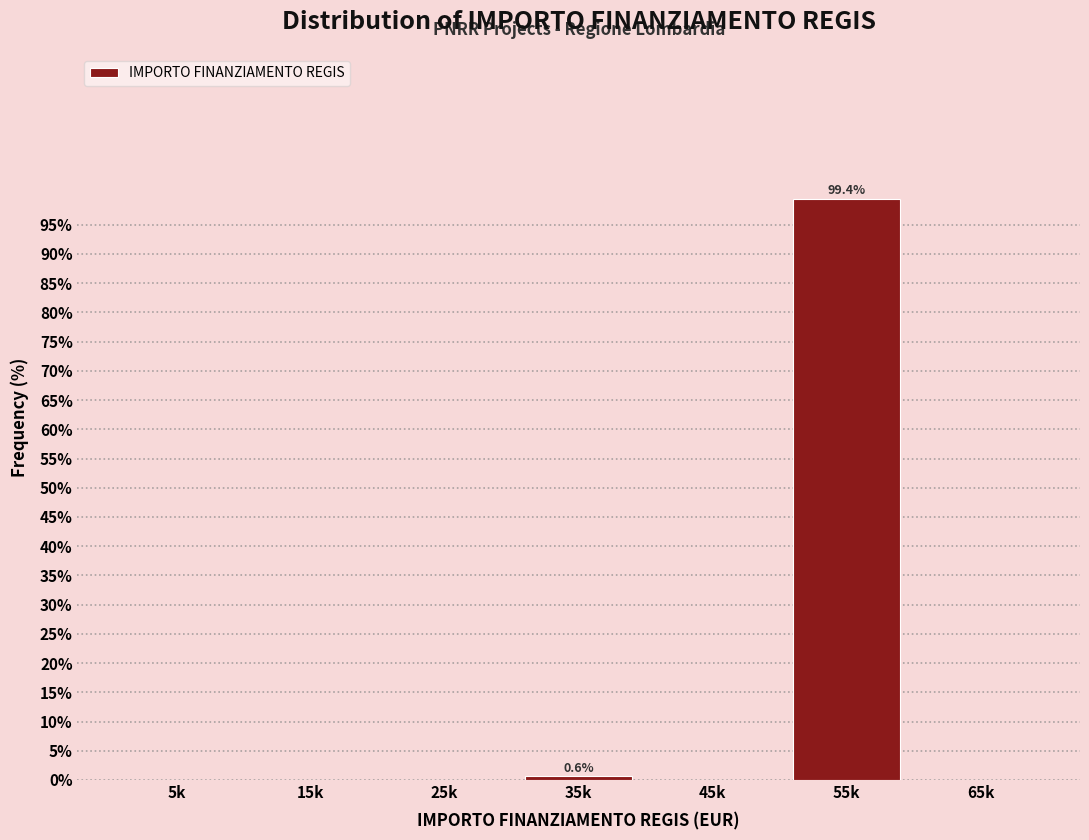

Reading right to left, list all the values displayed in this chart.

65k=0.0	55k=99.4	45k=0.0	35k=0.6	25k=0.0	15k=0.0	5k=0.0